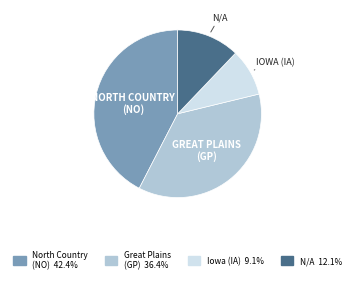

How many segments does this pie chart have?

4